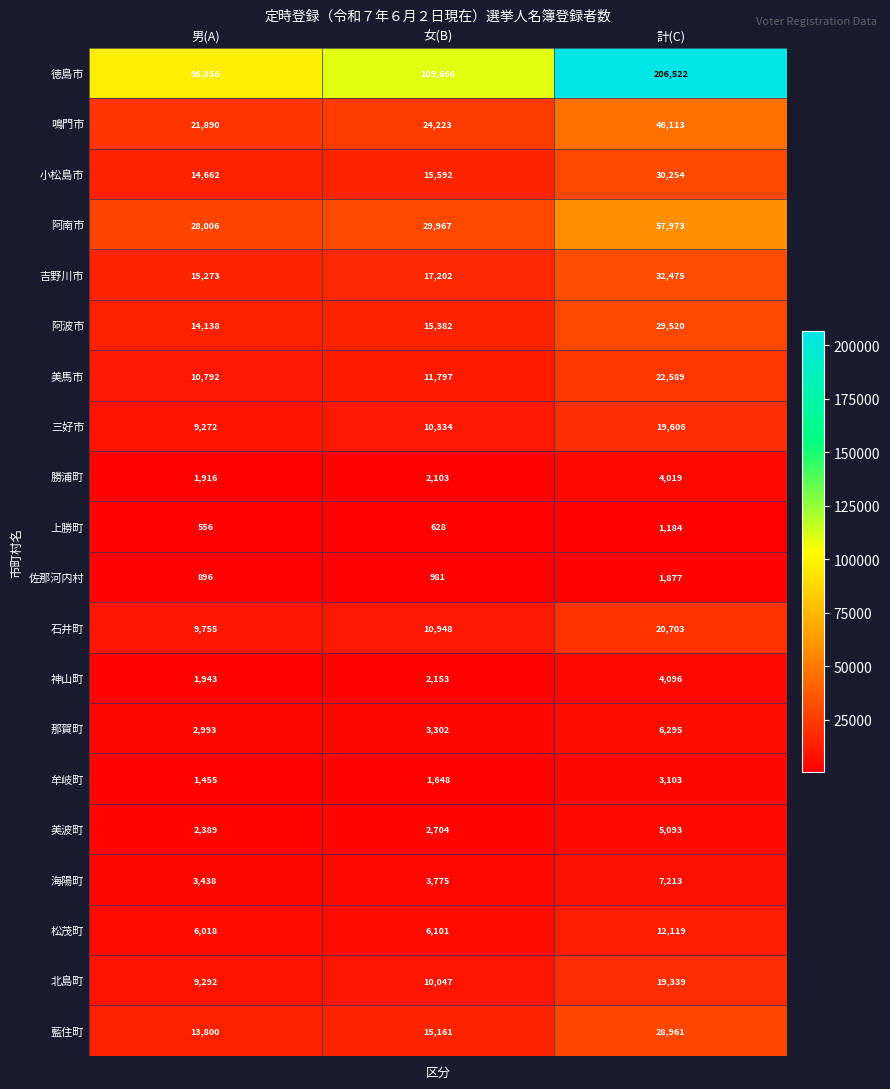

Where is 藍住町 nearest to the value 21380?

女(B)